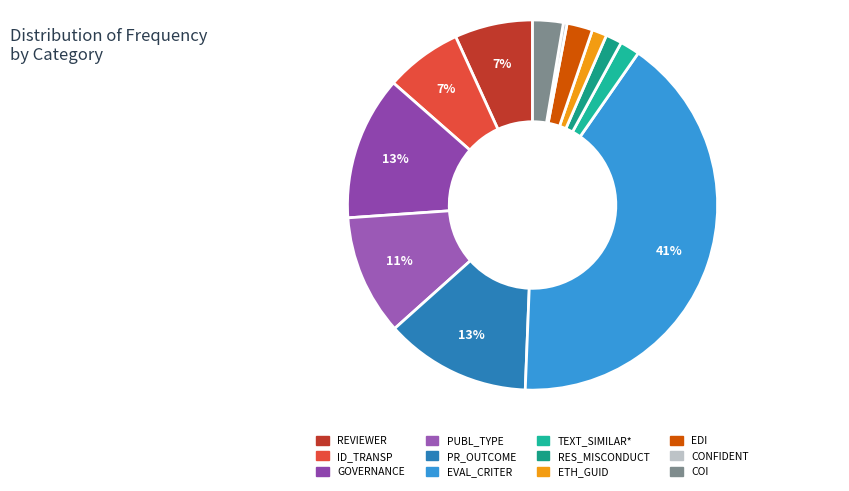

How many segments does this pie chart have?

12